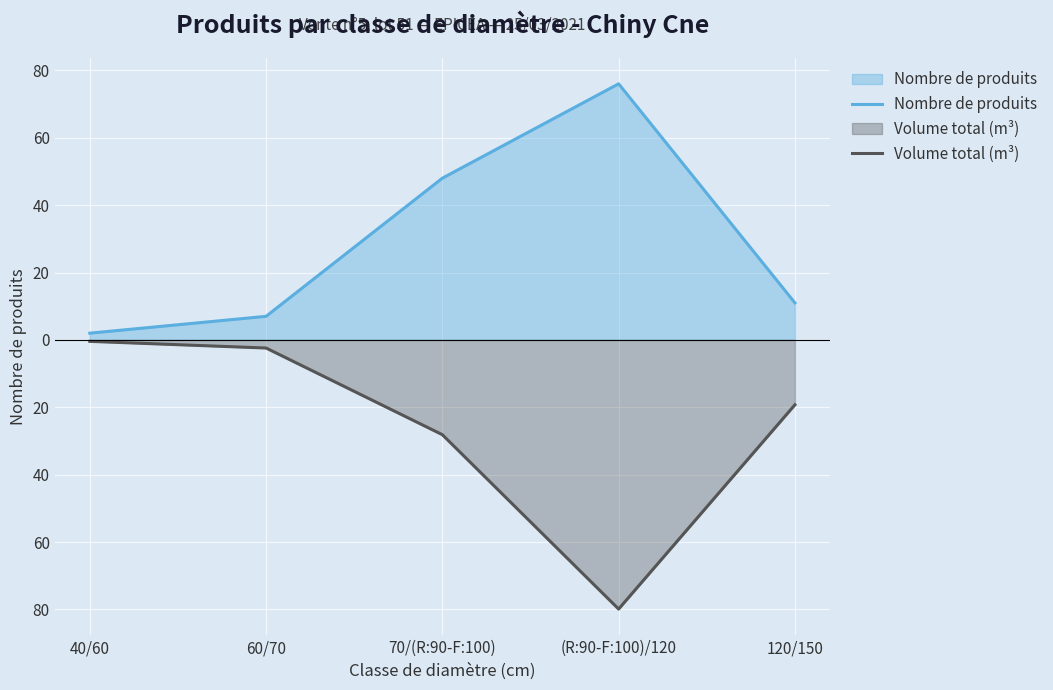

True or false: Volume total (m³) has more than 0 points higher than both neighbors.

False